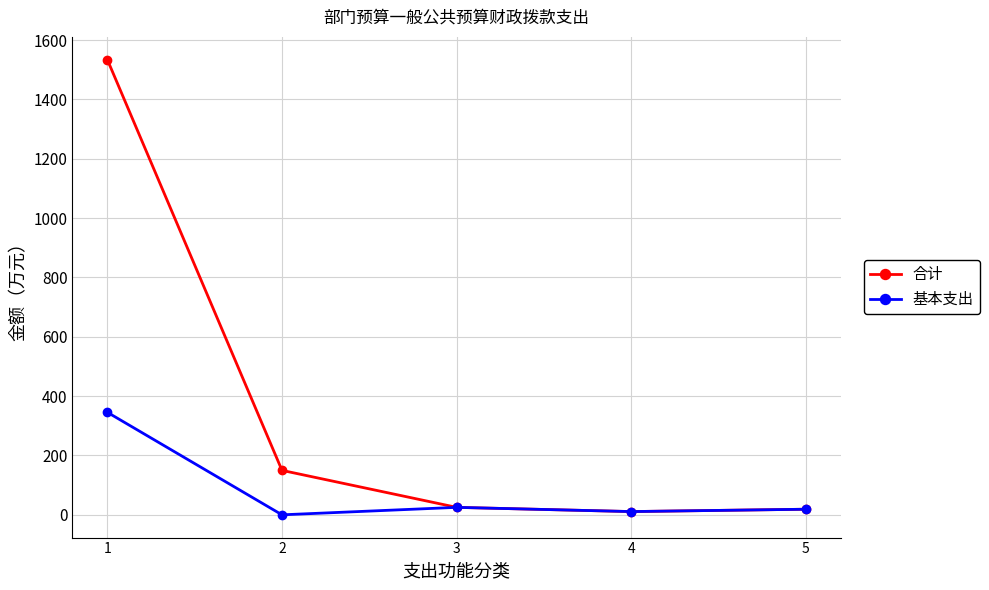

Is this an area chart (filled region under the line)?

No